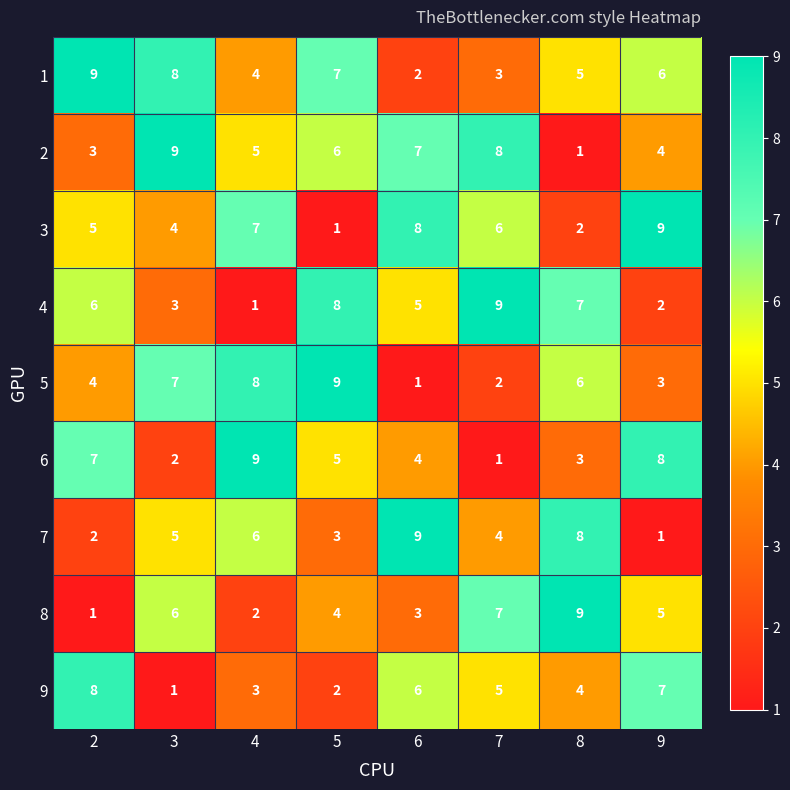

What is the highest value of the 7 series?

9